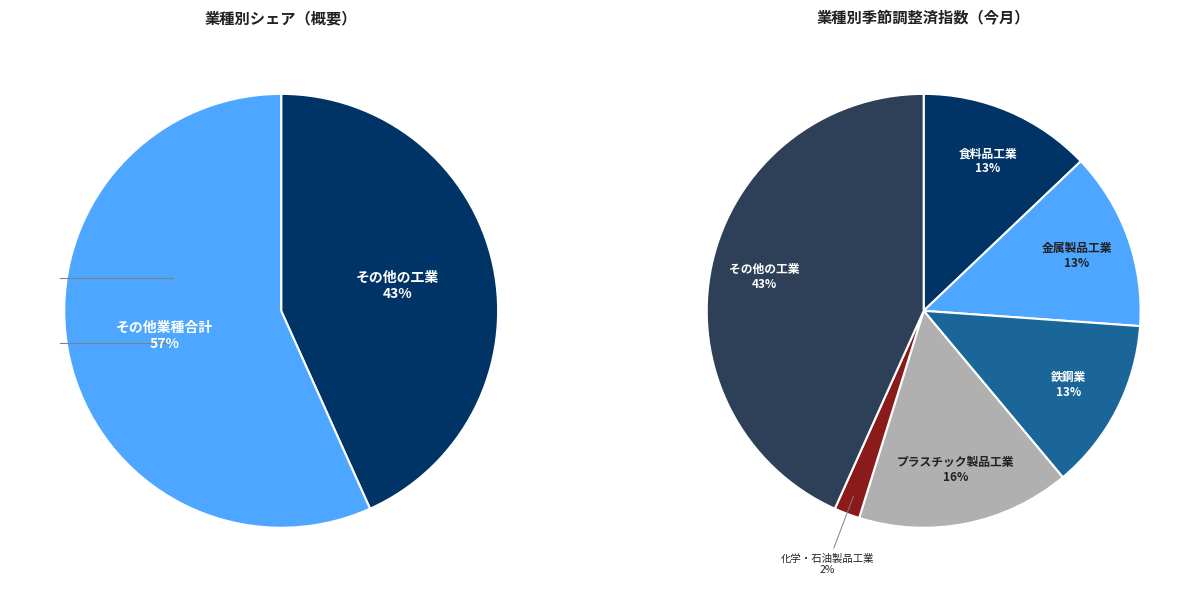

To the nearest percent, what is the average slice percentage?

17%